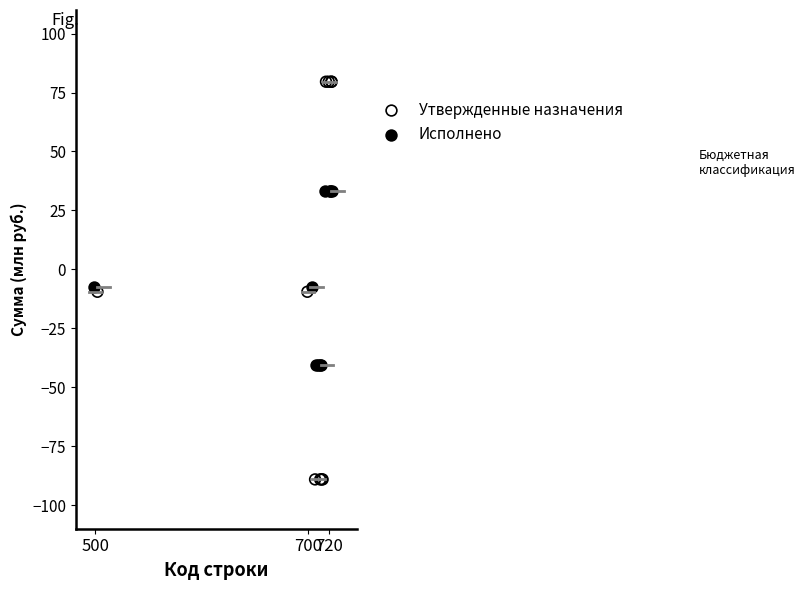

Which series contains the highest Y value?

Утвержденные назначения